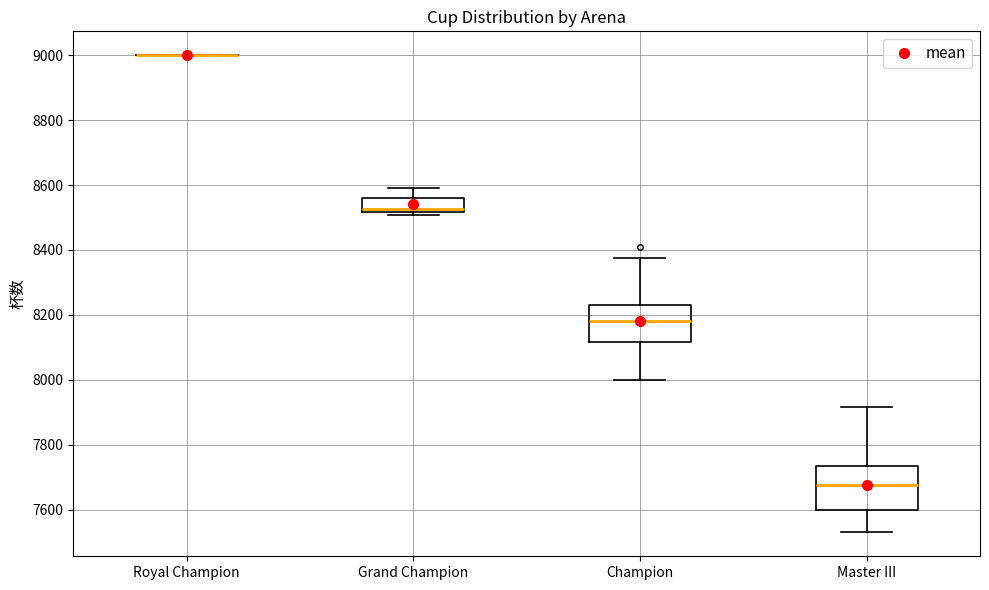

Reading left to right, read every box against the y-axis: the position of its median line, the range the box covers, and the ends of its whiskers. The values are not printed on the chart, so give them approximately, as read against the axis.

Royal Champion: box collapsed to a line at 9000, whiskers 9000 to 9000
Grand Champion: median 8520 (just above the box's lower edge), box 8520 to 8560, whiskers 8500 to 8600
Champion: median 8180, box 8120 to 8240, whiskers 8000 to 8380
Master III: median 7680, box 7600 to 7740, whiskers 7540 to 7920